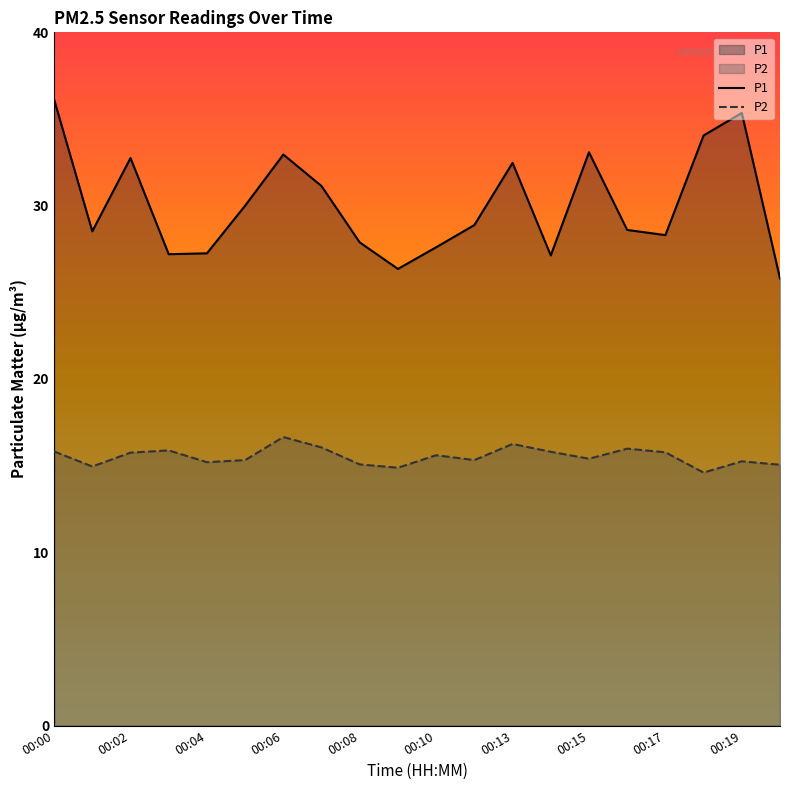

What is the difference between the maximum and minimum values in the P1 series?

10.3